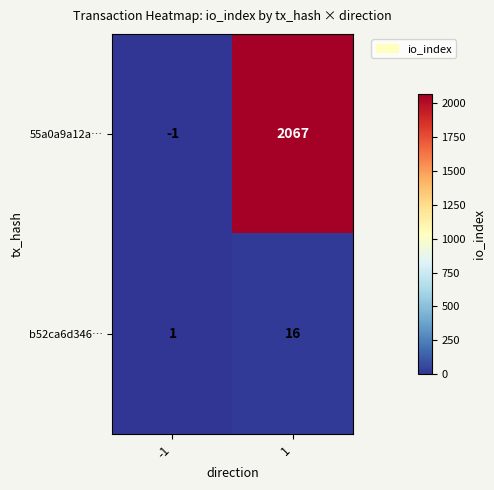

At how many categories does at least one series exceed 1543?

1